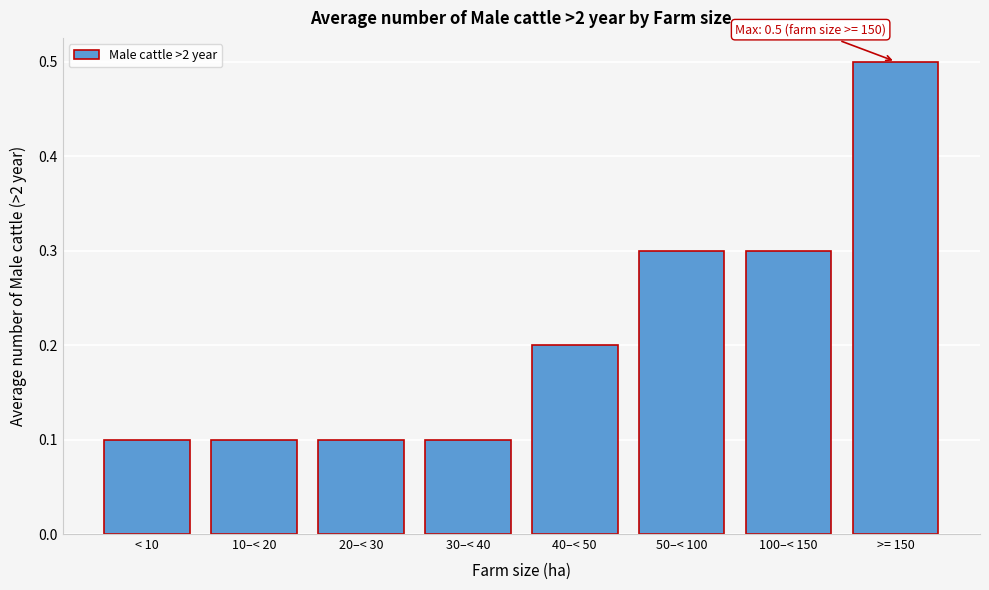

Reading left to right, extract all data points from this chart.

0.1	0.1	0.1	0.1	0.2	0.3	0.3	0.5